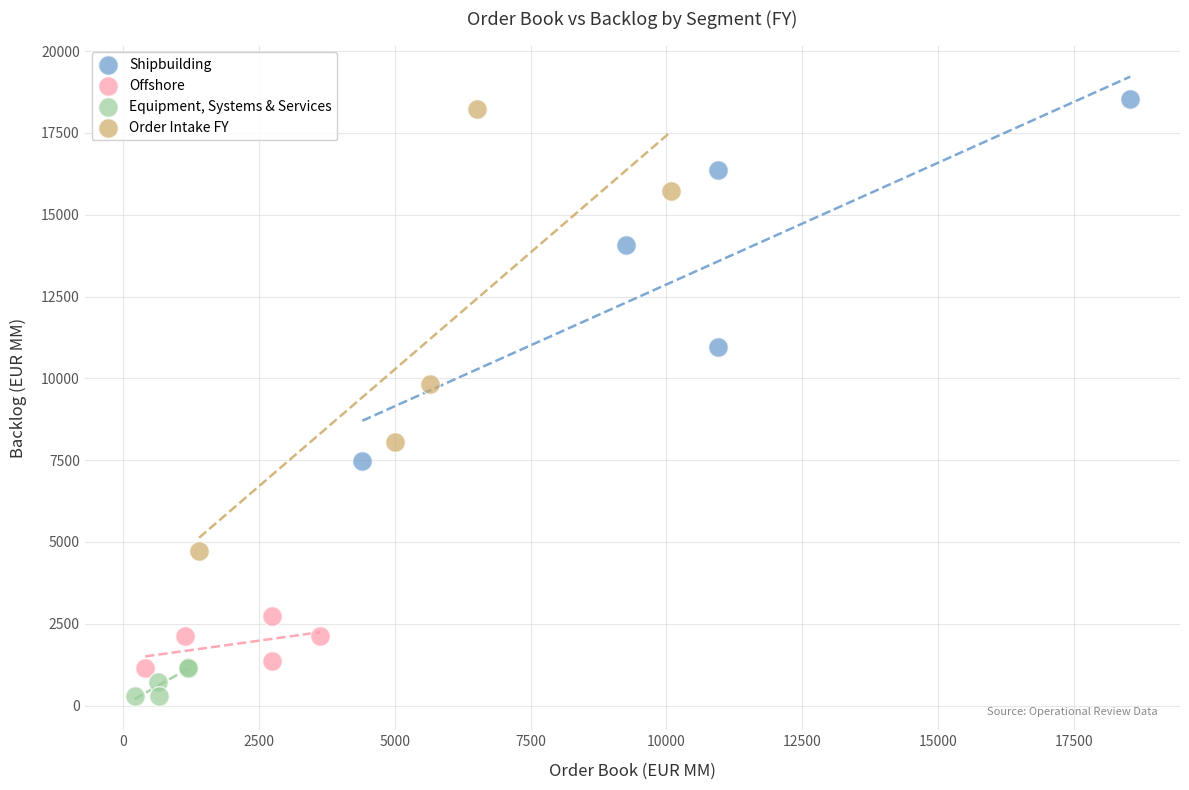

Which series has the widest spread of Y values?

Order Intake FY